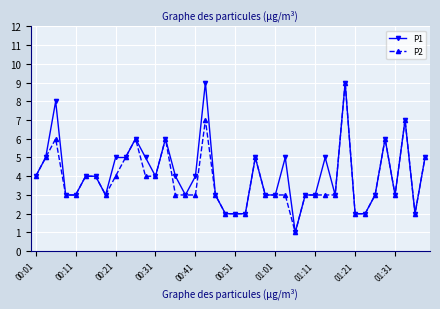

What is the maximum value shown in the chart?

9